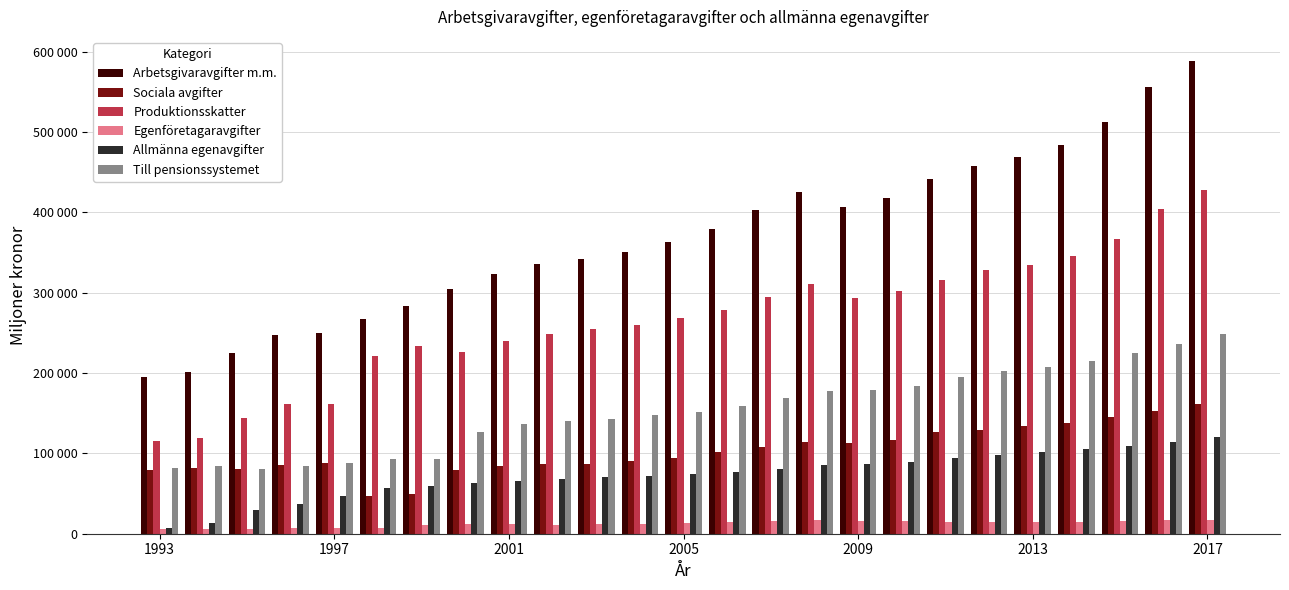

Does the chart contain any negative values?

No